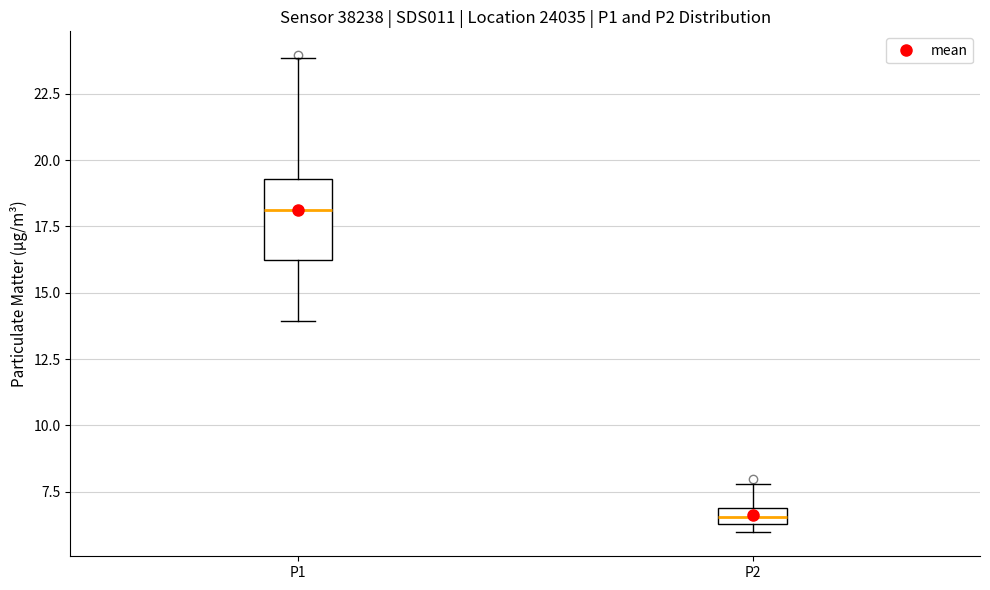

Where does the lower whisker of the box for P1 end on the y-axis? The values are not printed on the chart, so give them approximately, as read against the axis.

14.0